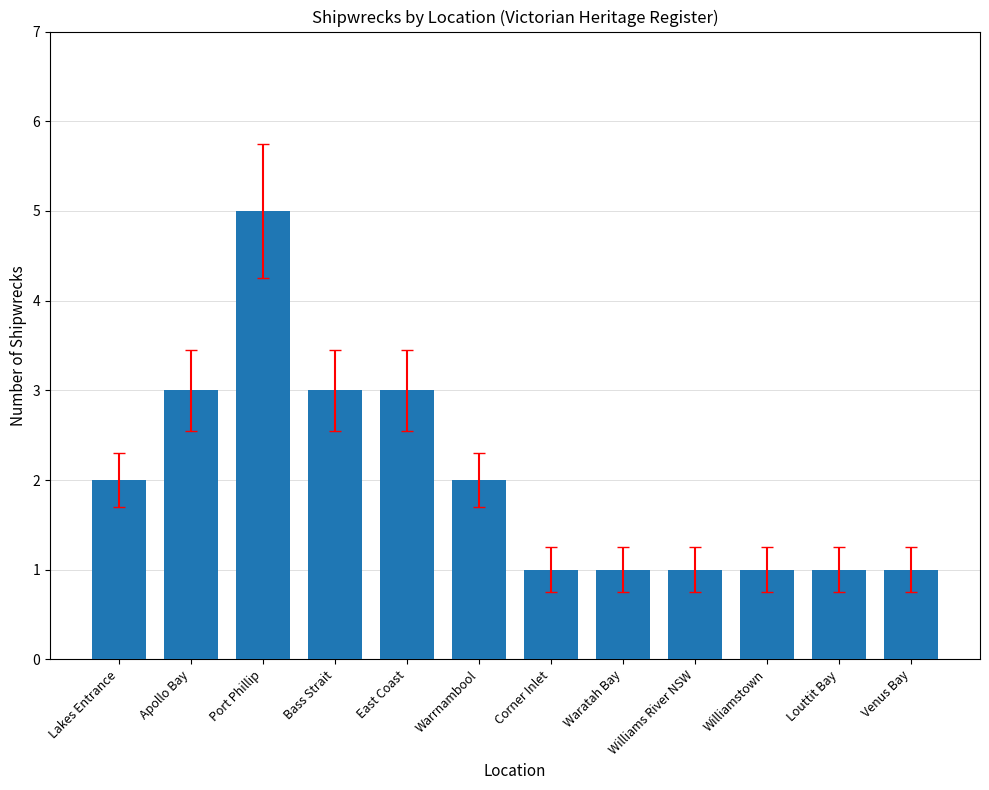

What is the sum of all values?

24